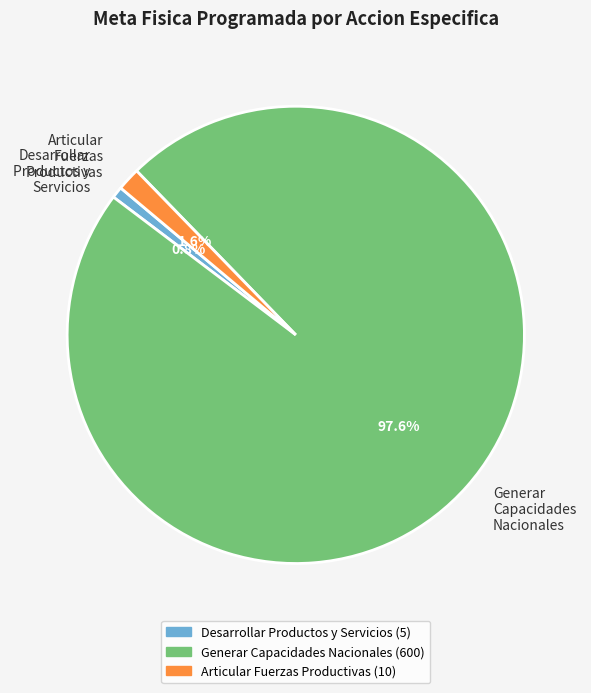

Which slice is the smallest?

Desarrollar Productos y Servicios